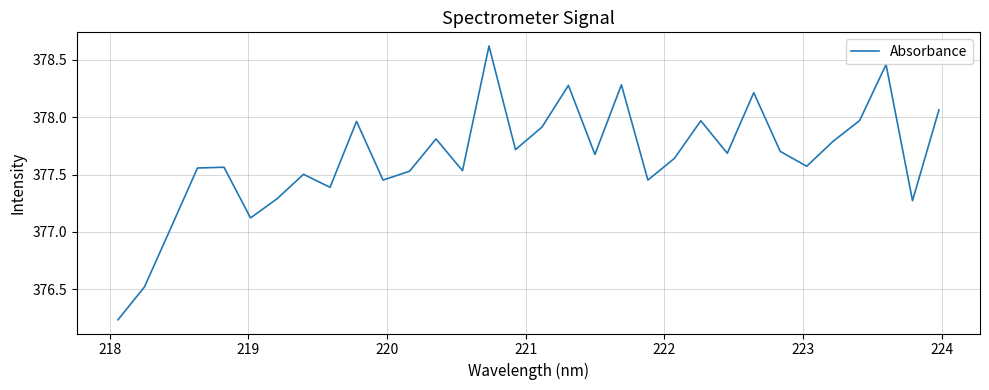

What is the difference between the second highest and minimum values?

2.2